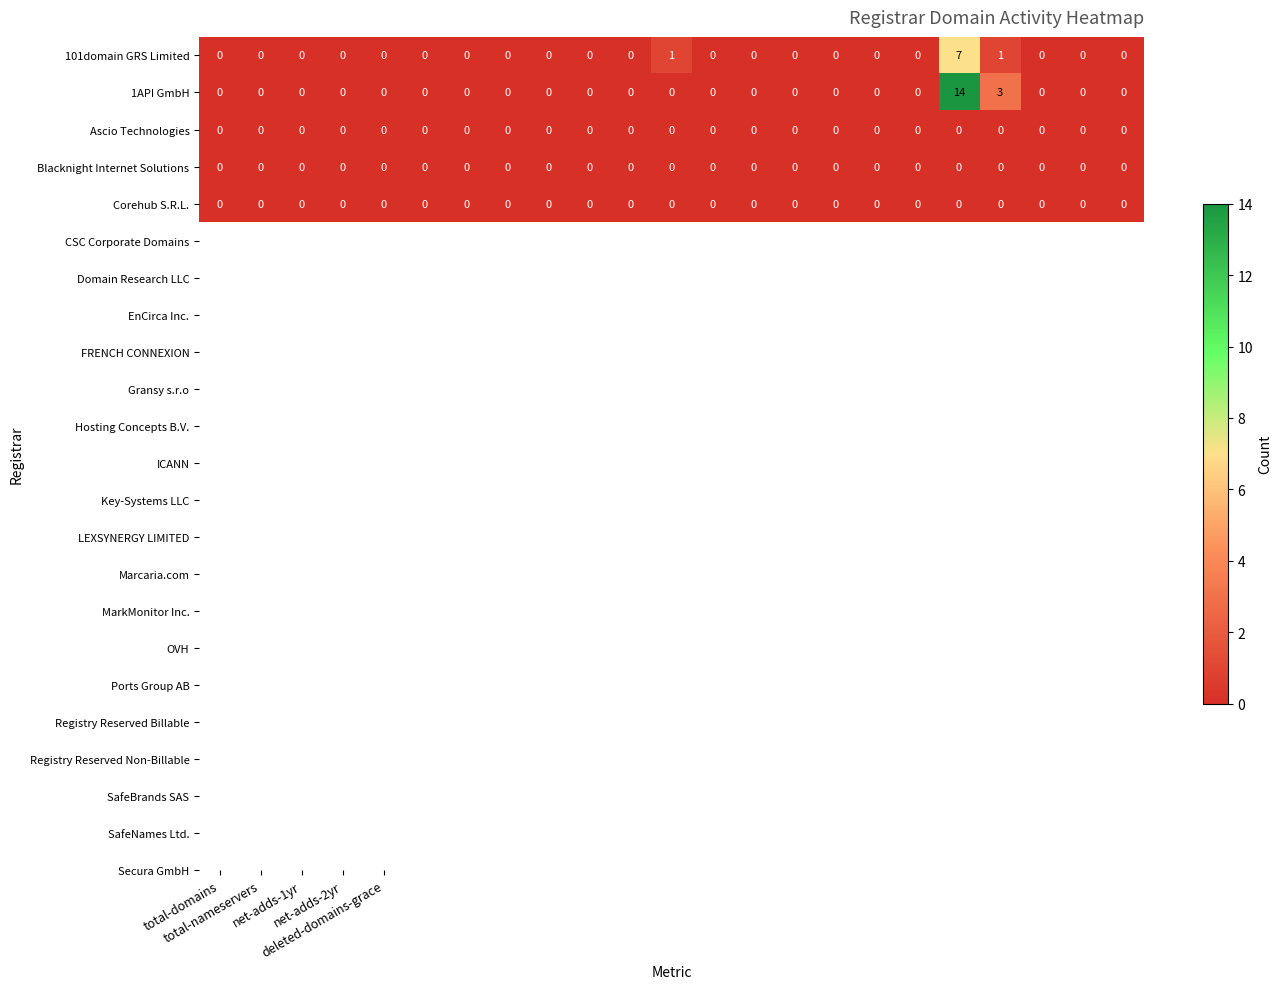

Which series has the largest range (max minus min)?

1API GmbH